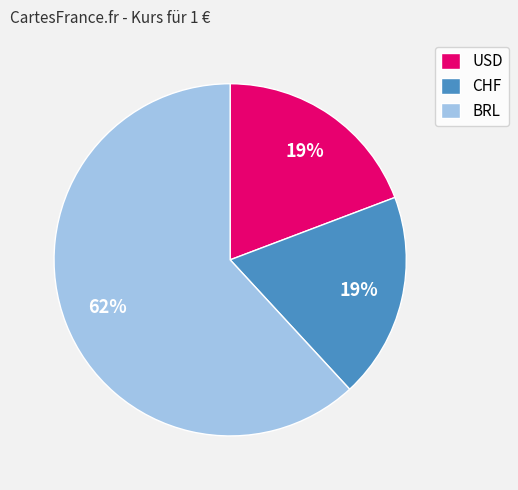

To the nearest percent, what portion does CHF represent?

19%